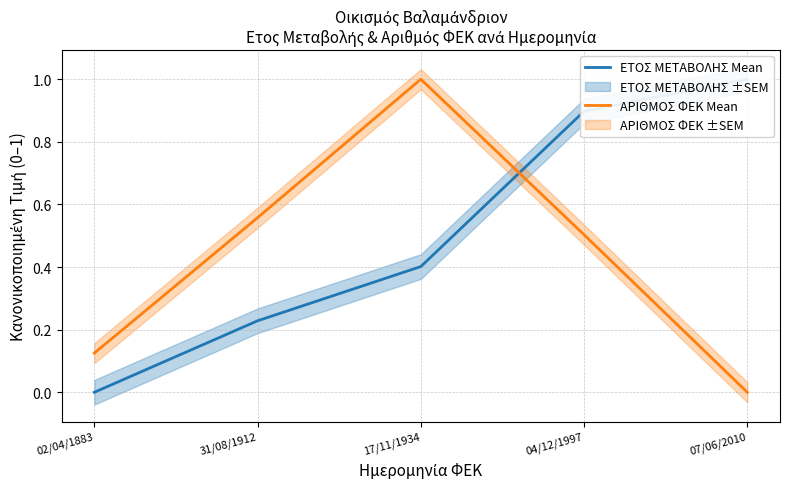

Which has a higher value, 04/12/1997 or 02/04/1883?

04/12/1997